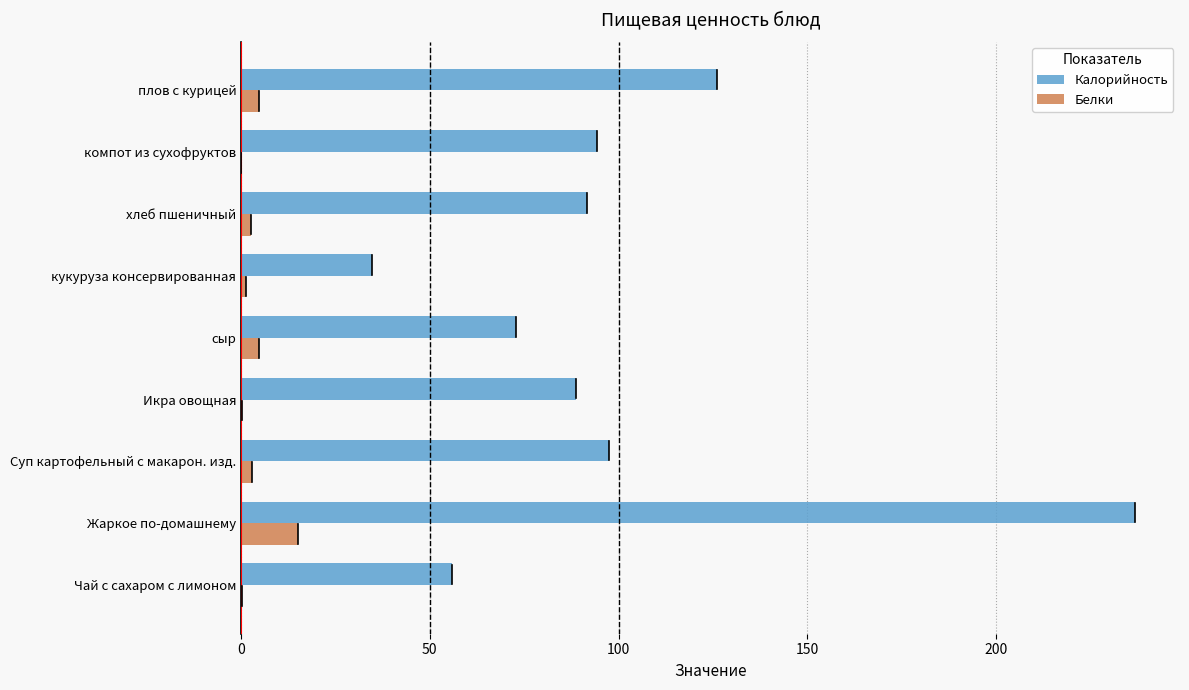

What is the sum of all Белки values?

31.7